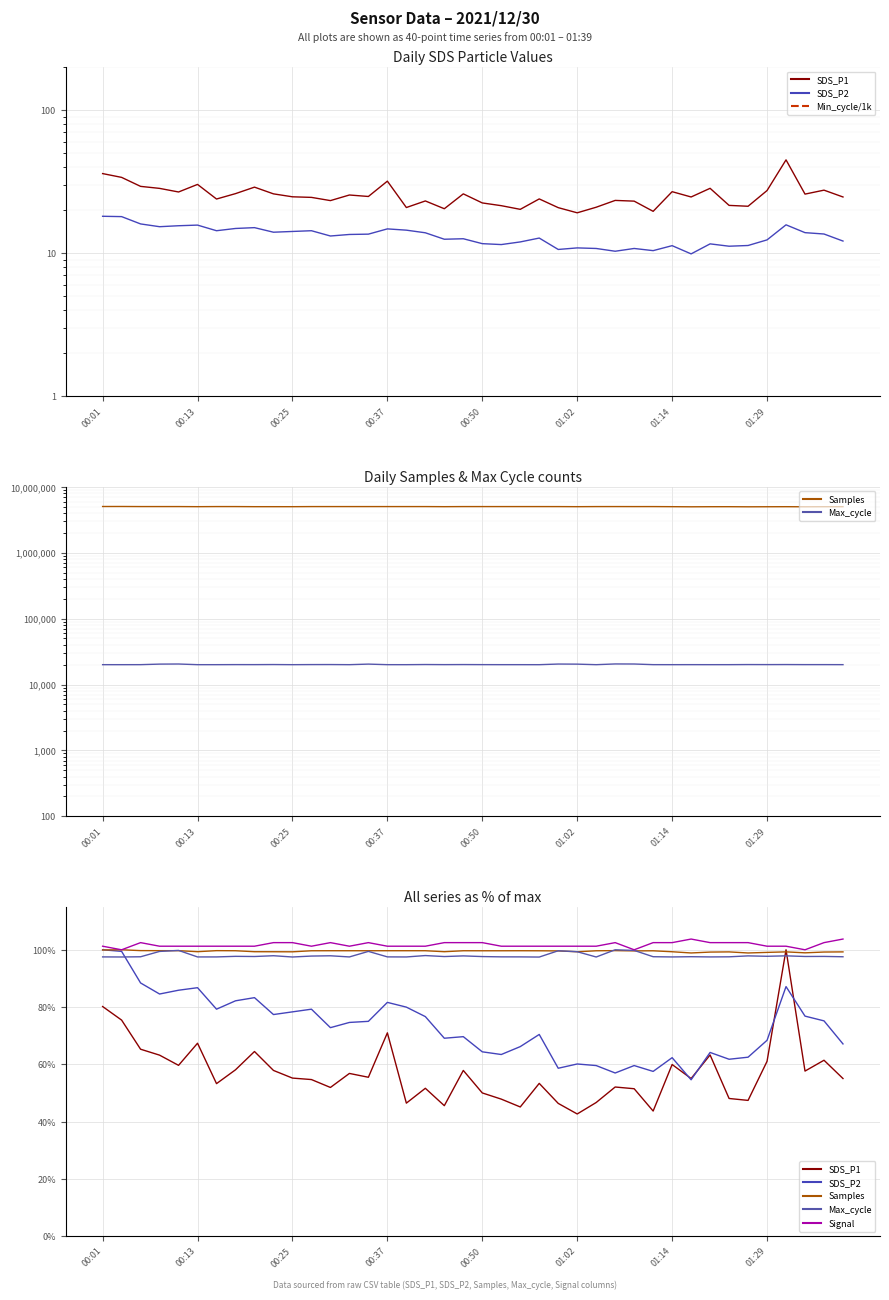

True or false: Min_cycle/1k and SDS_P1 intersect in this chart.

False